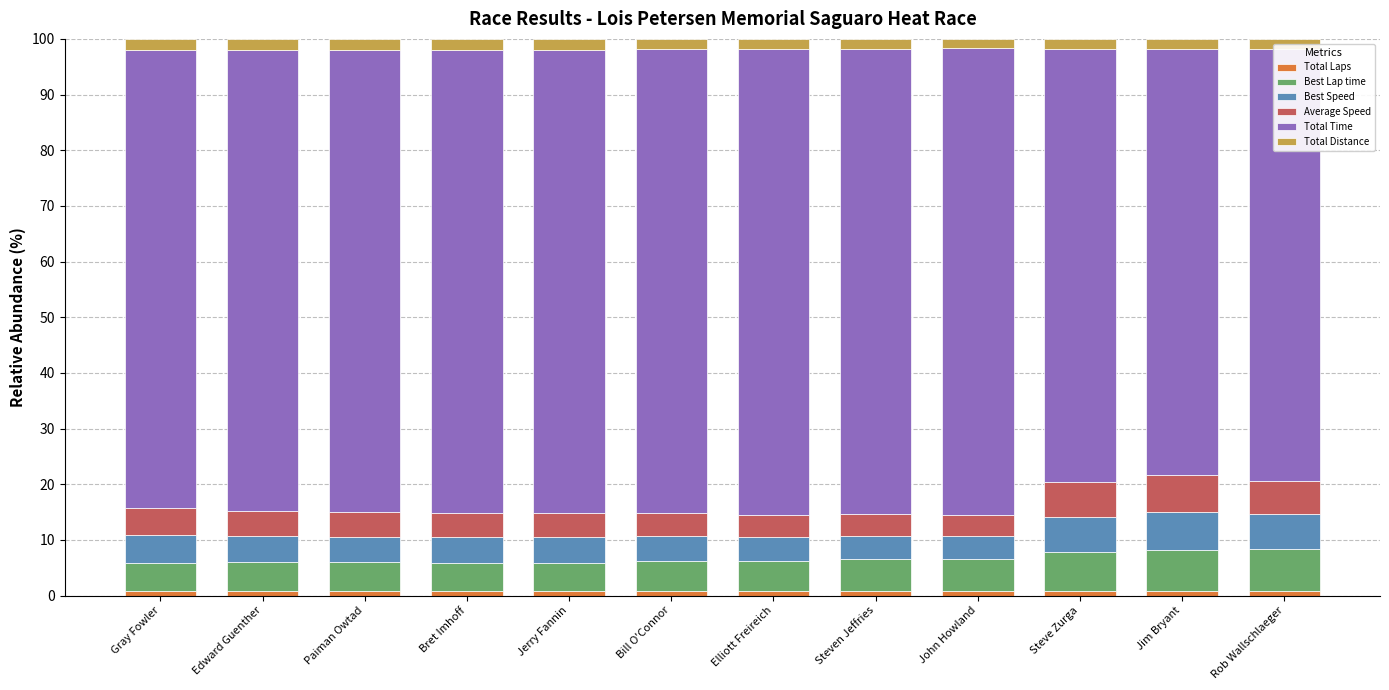

What is the difference between the second highest and minimum values in the Best Speed series?

2.4